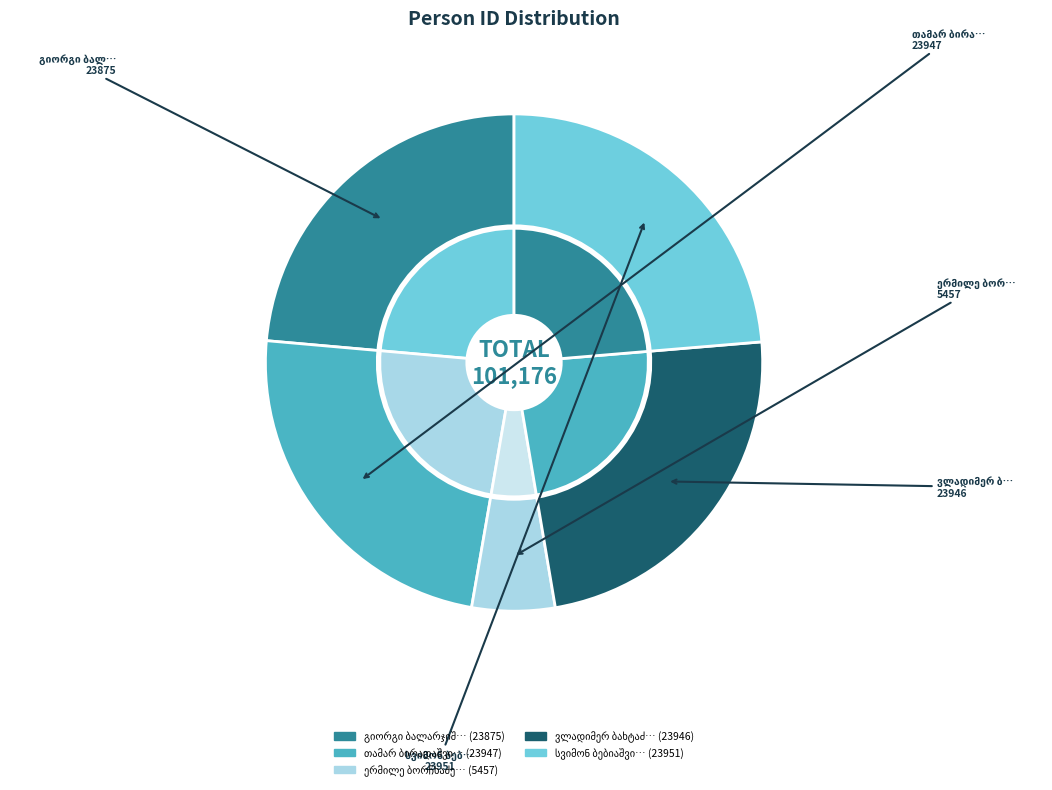

Which category has the biggest portion of the pie?

სვიმონ ბებიაშვილი